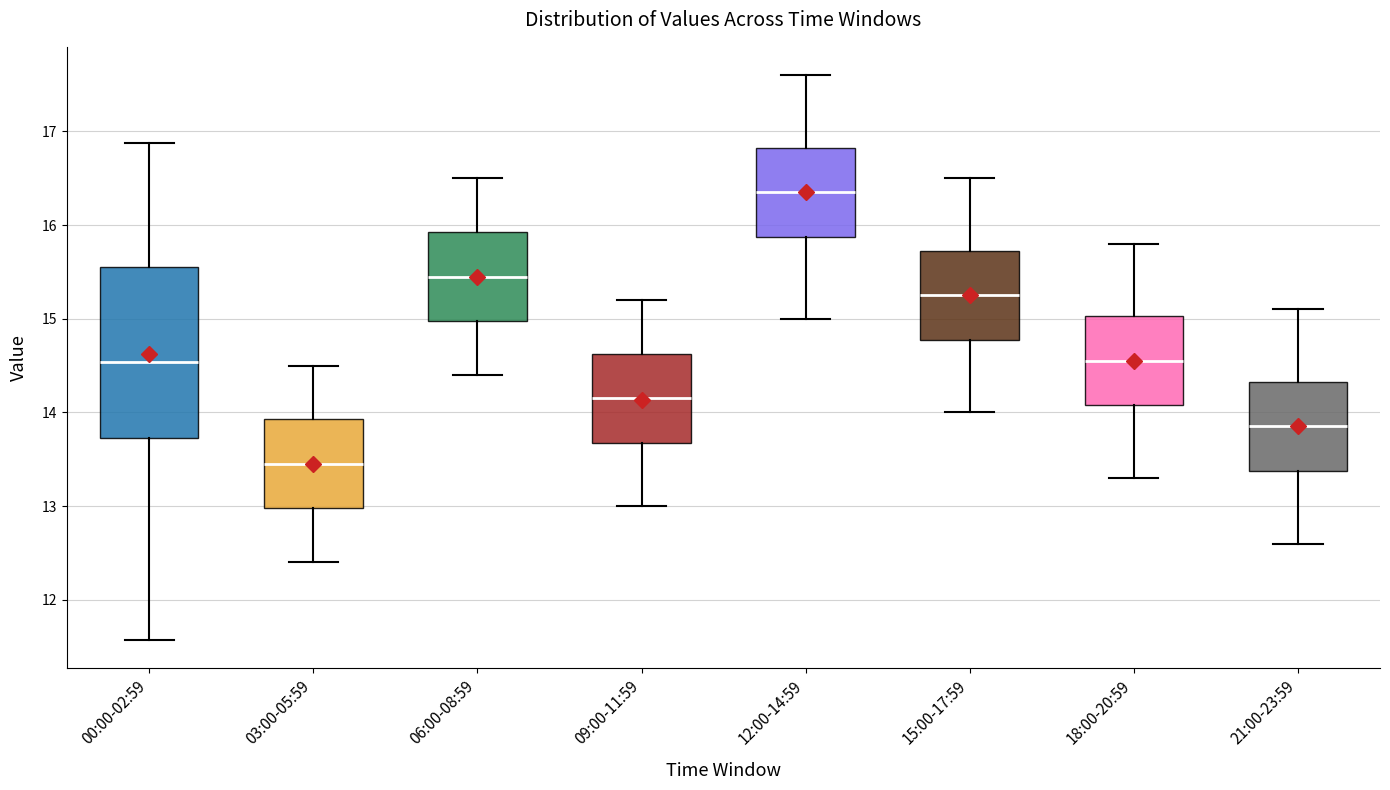

Where is the upper edge of the box for 03:00-05:59 on the y-axis? The values are not printed on the chart, so give them approximately, as read against the axis.

13.9